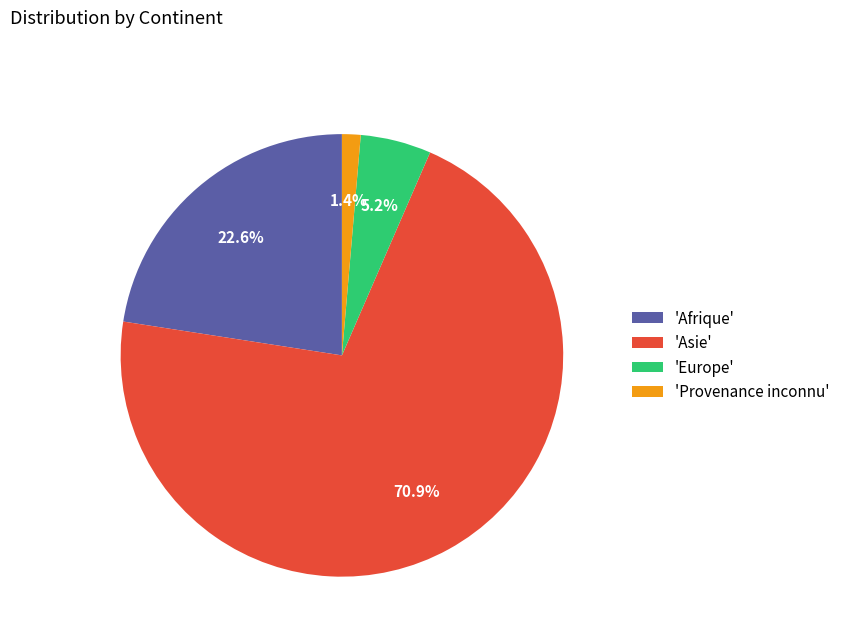

Which has a higher value, 'Asie' or 'Provenance inconnu'?

'Asie'